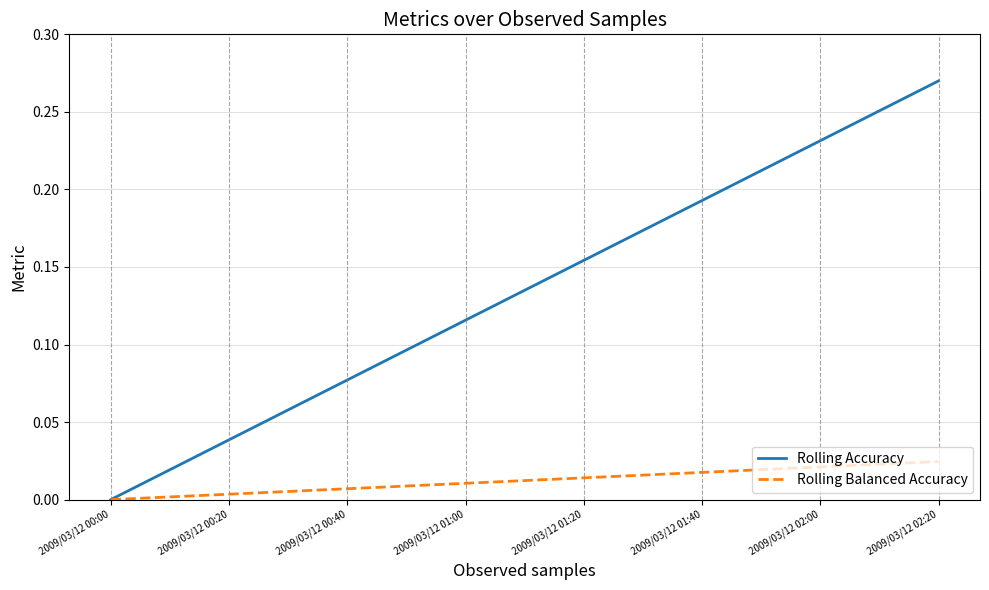

How many values in Rolling Balanced Accuracy are above zero?

14